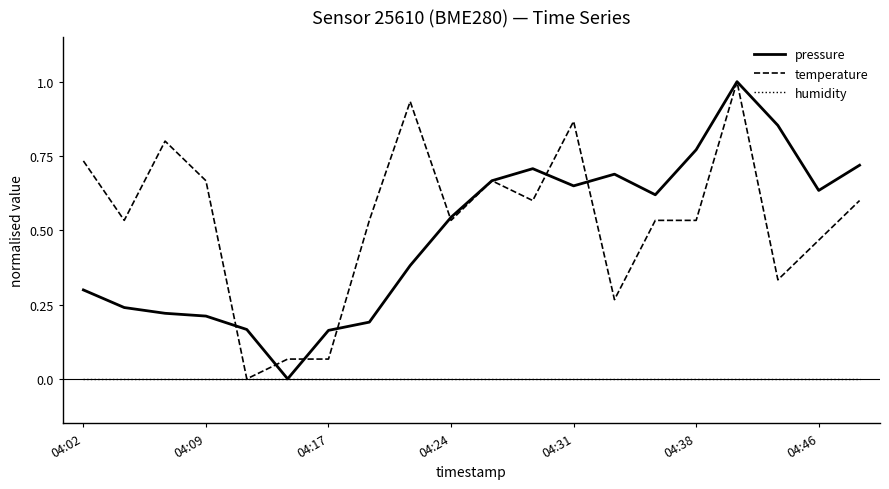

What is the greatest value displayed?

1.0